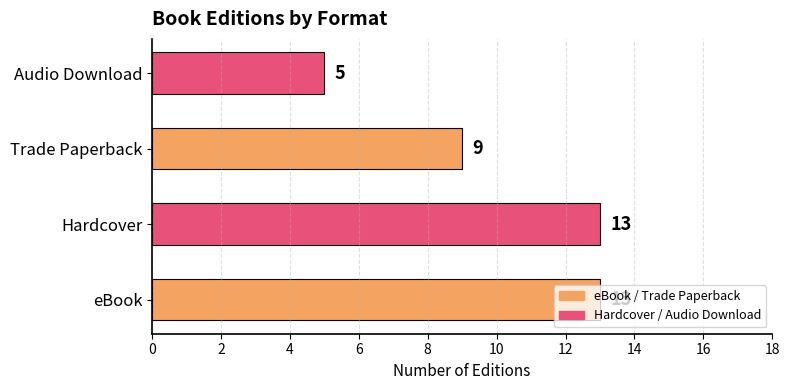

The chart shows a value of 13 at Hardcover. True or false?

True